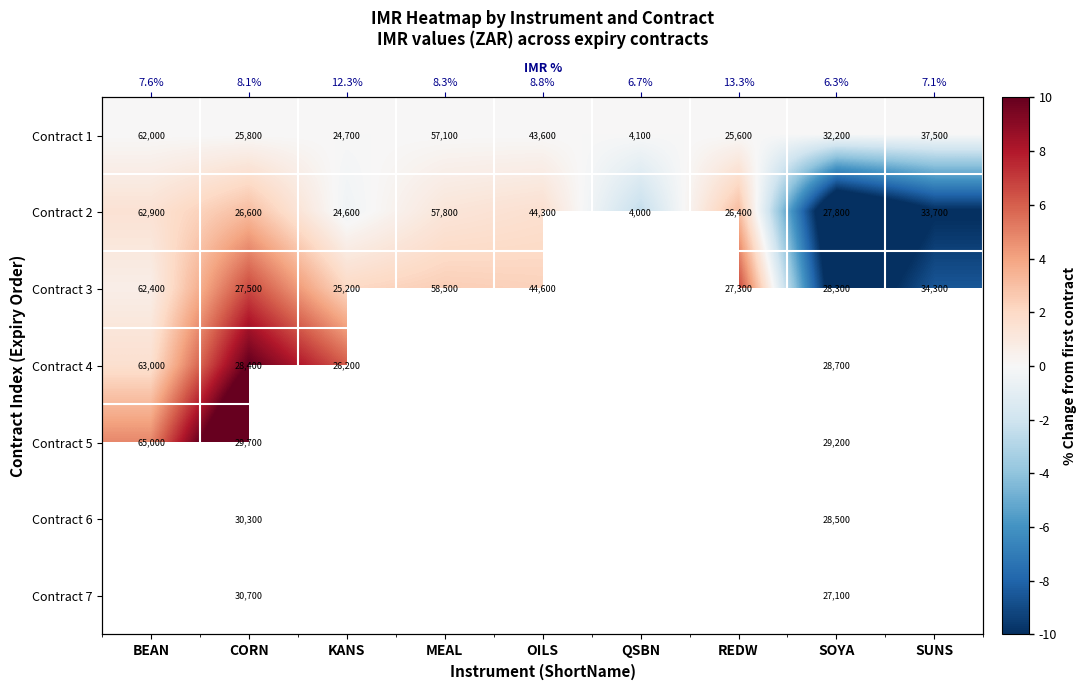

Rank the series by their average value, from highest to lowest.

Contract 1, Contract 2, Contract 3, Contract 4, Contract 5, Contract 6, Contract 7